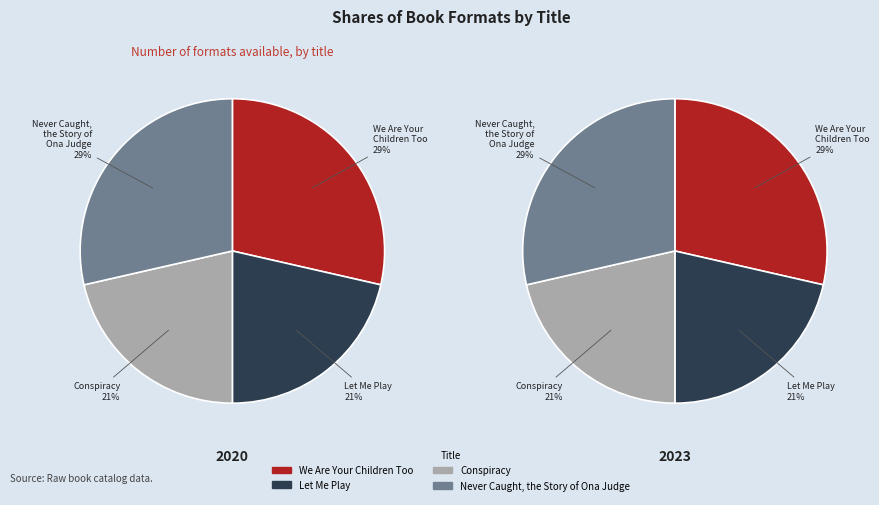

Combined, do Let Me Play and Never Caught, the Story of Ona Judge account for over 50%?

No